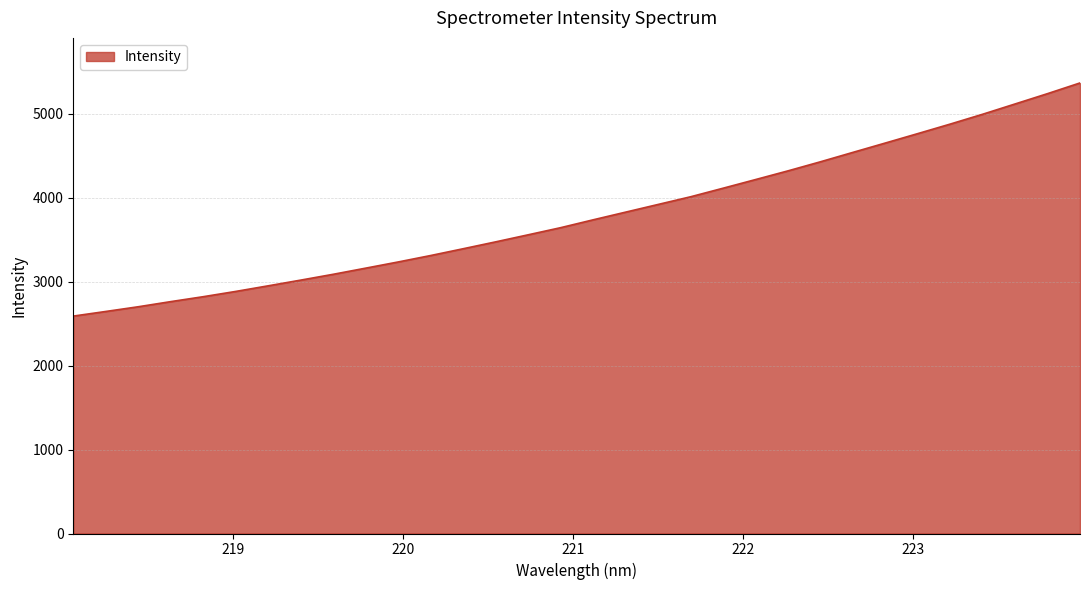

What is the greatest value displayed?

5366.3